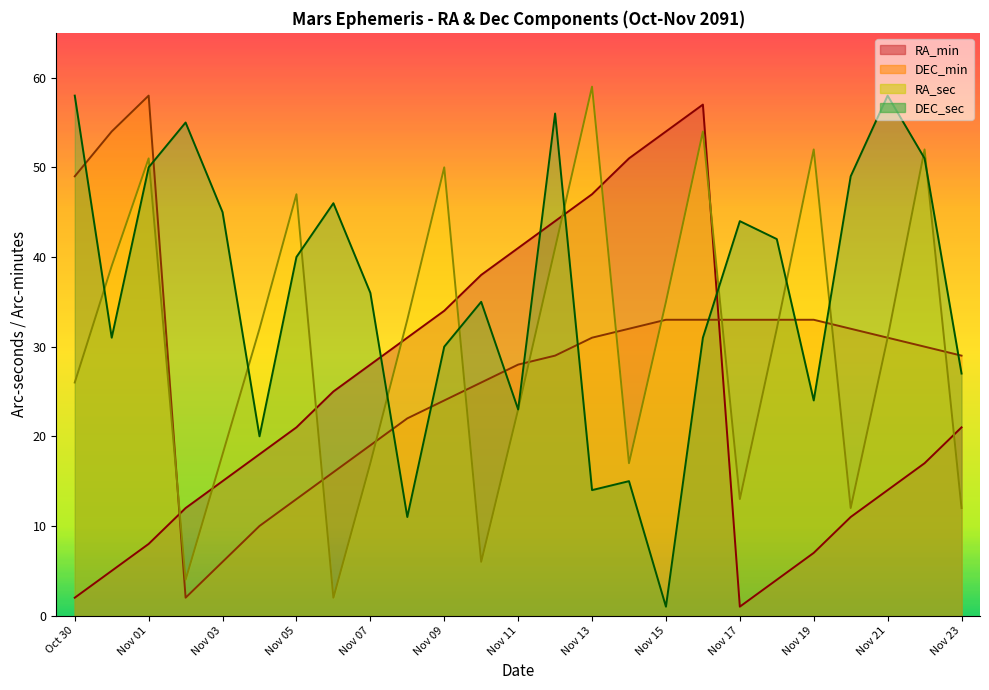

In RA_sec, how many points are lower than both neighbors (excluding endpoints)?

6